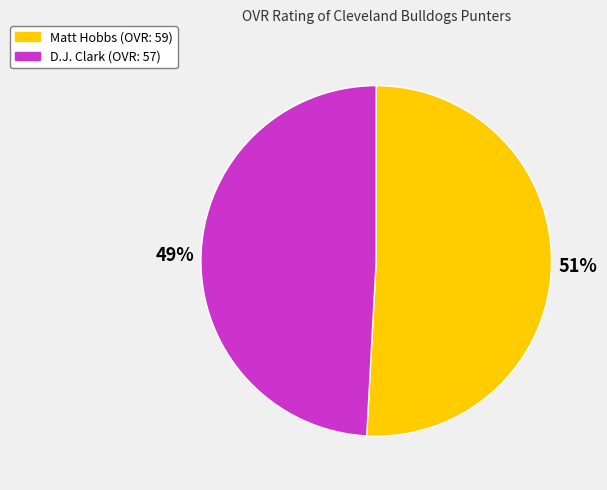

The D.J. Clark slice represents 37% of the pie. True or false?

False